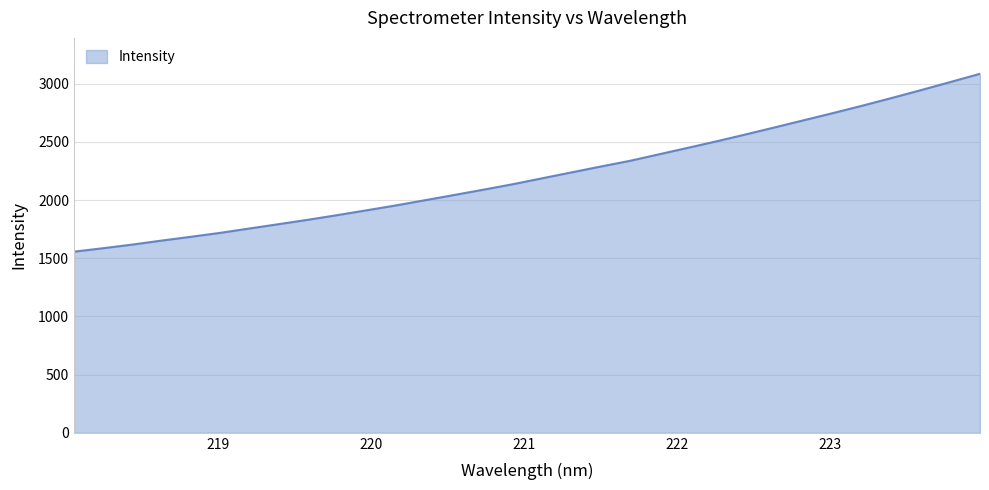

What is the minimum value shown in the chart?

1557.3